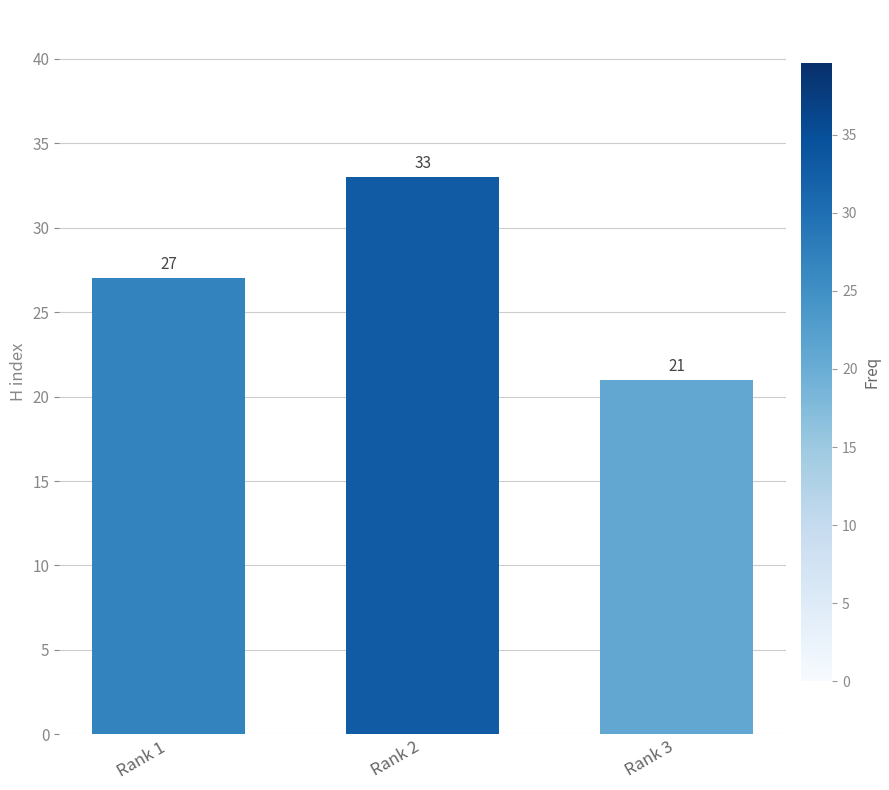

True or false: the data shows 36 at Rank 1.

False